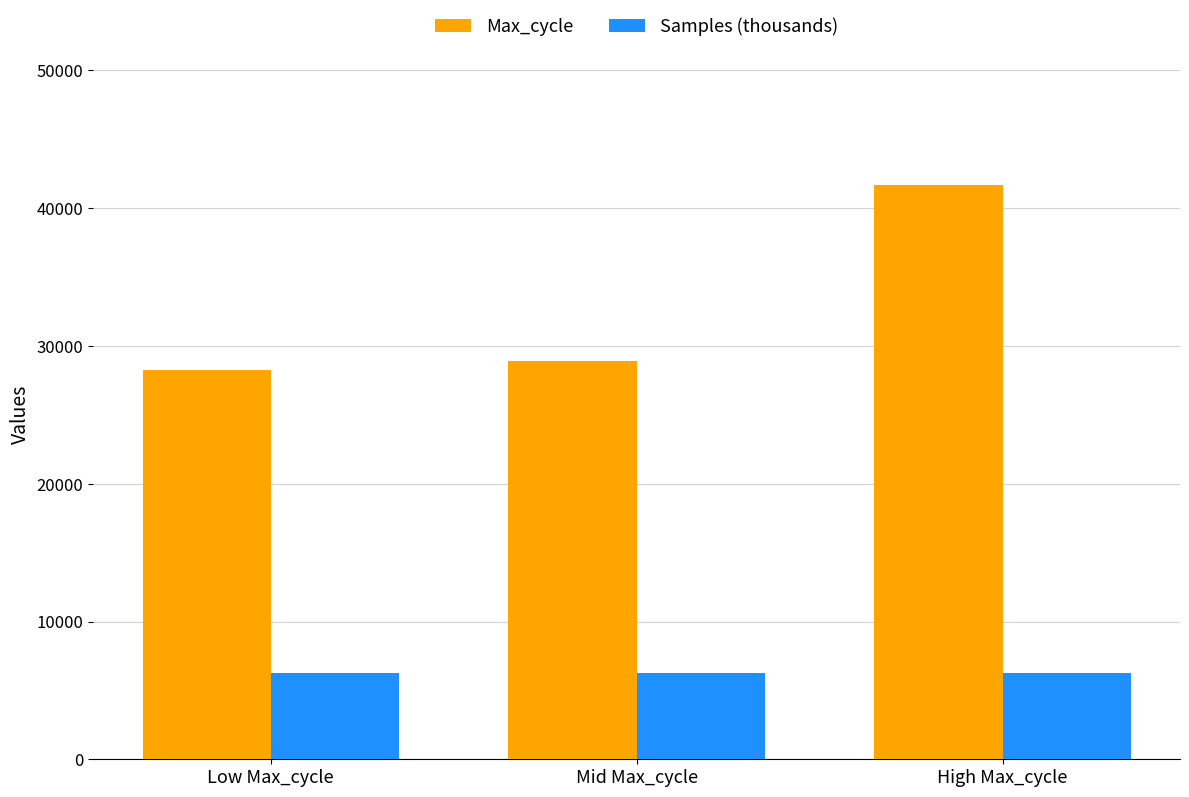

What is the maximum value shown in the chart?

41716.6